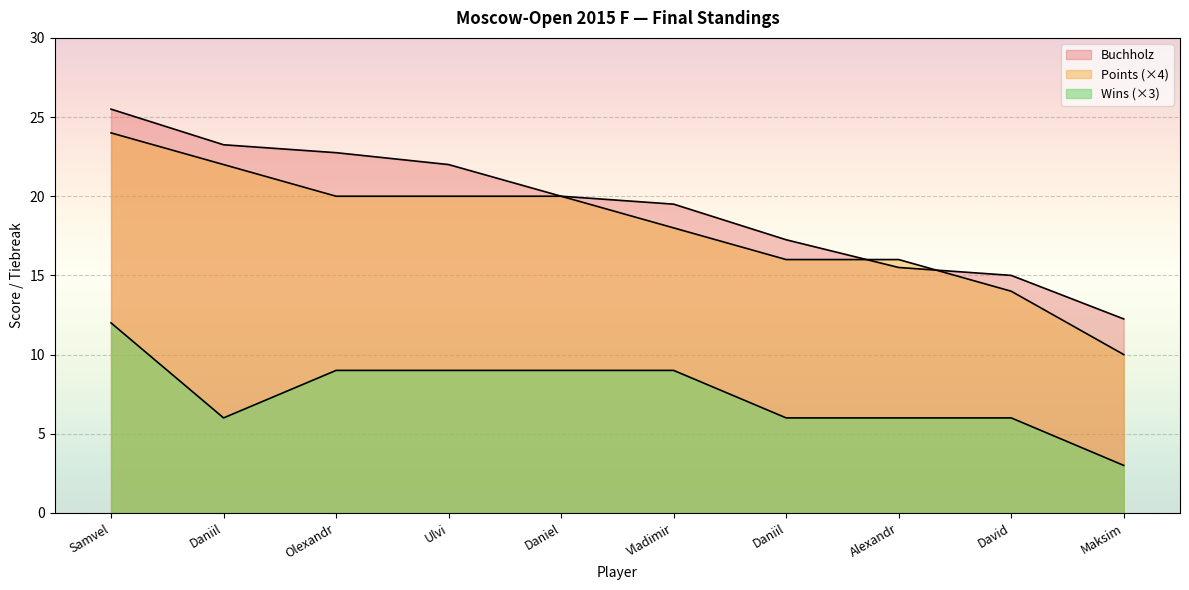

Which category has the lowest value in the Wins series?

Maksim